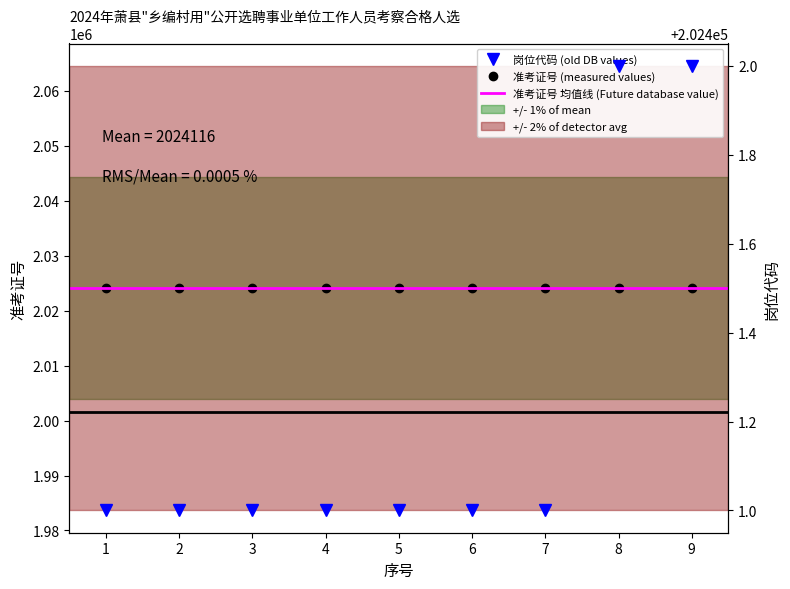

Which series has the largest total across all categories?

准考证号